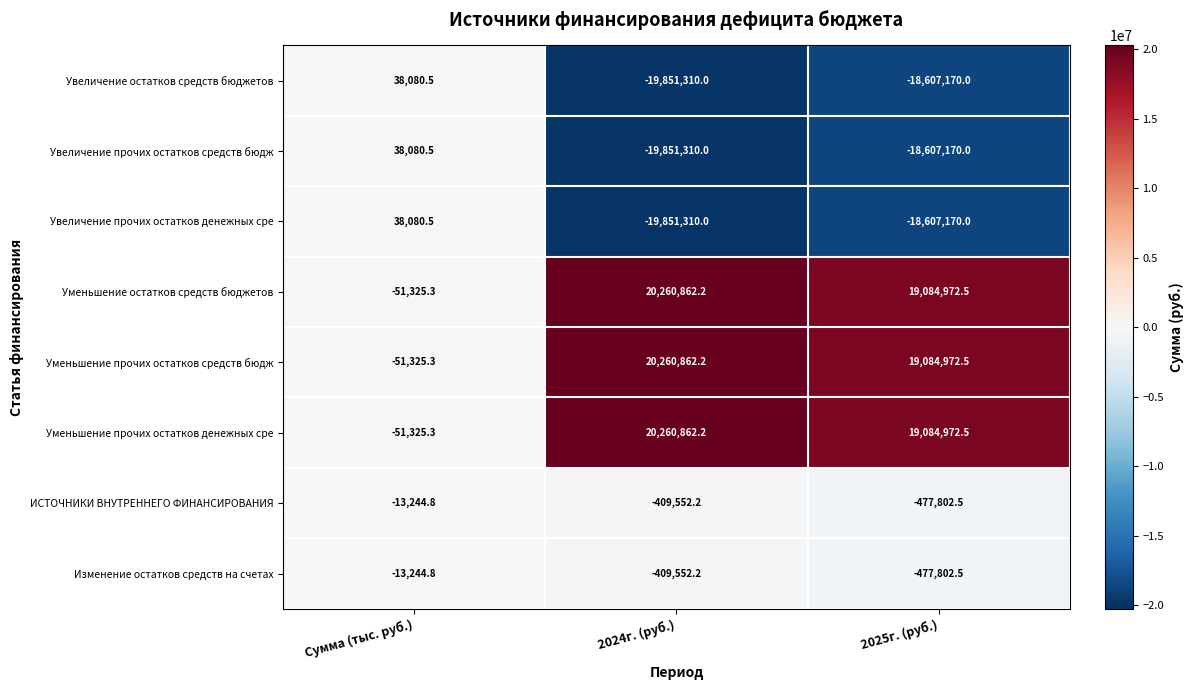

What is the sum of all Изменение остатков средств на счетах values?

-900599.5